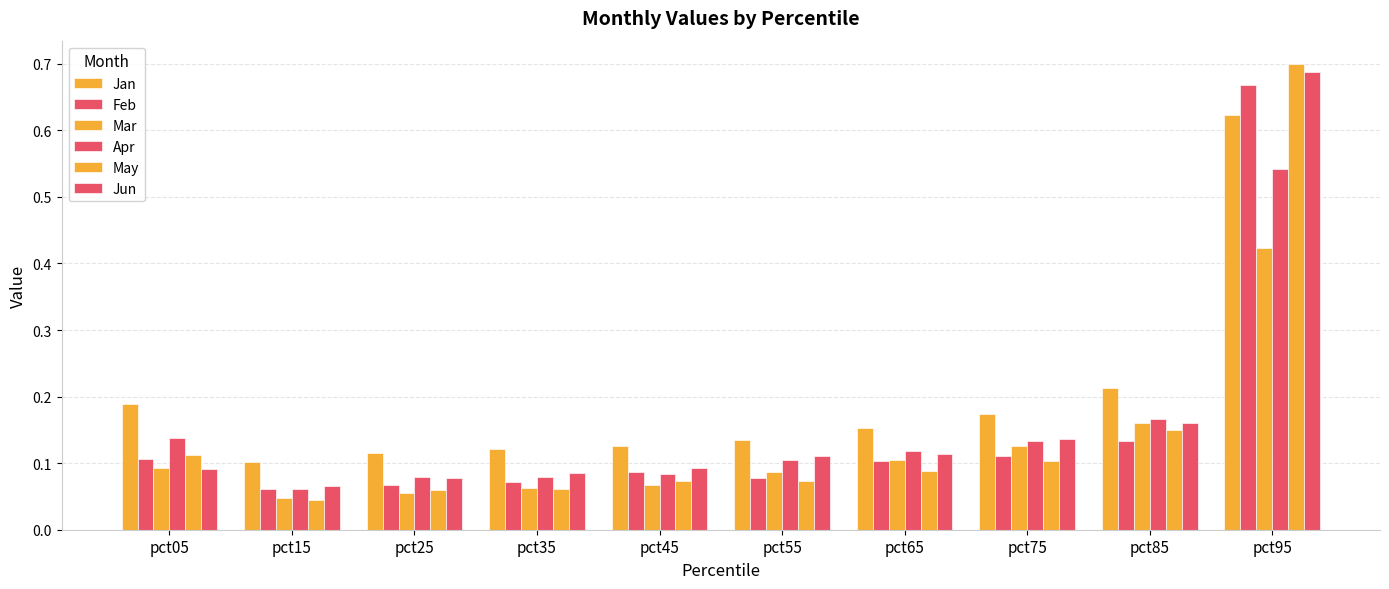

Rank the series by their maximum value, from lowest to highest.

Mar, Apr, Jan, Feb, Jun, May